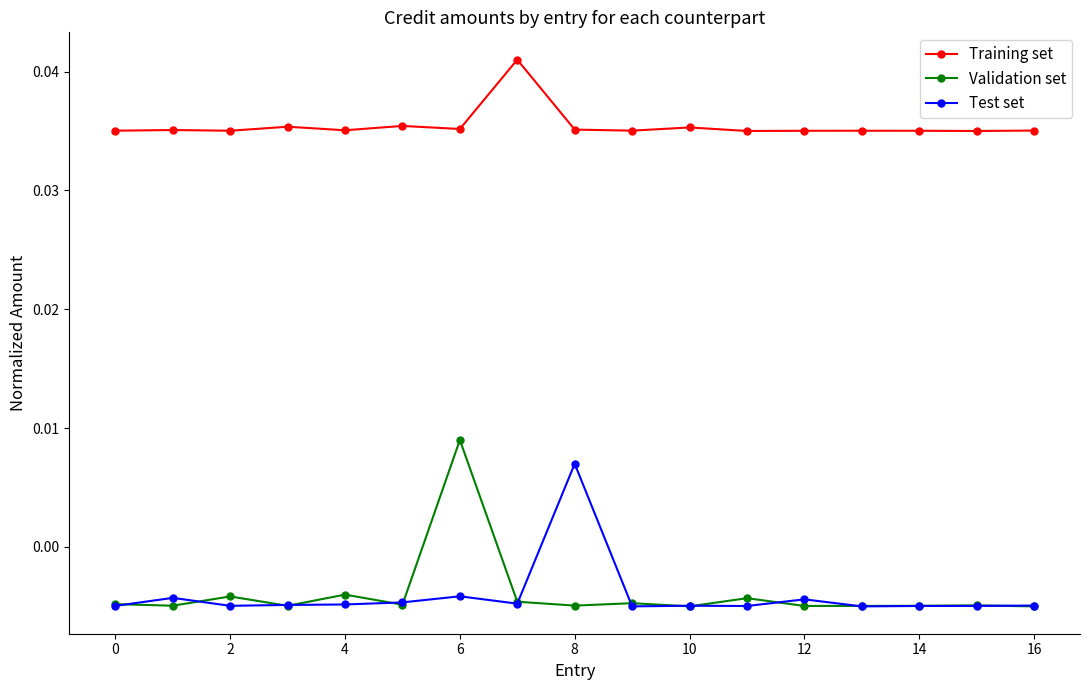

How many values in the Validation set series exceed 0?

1